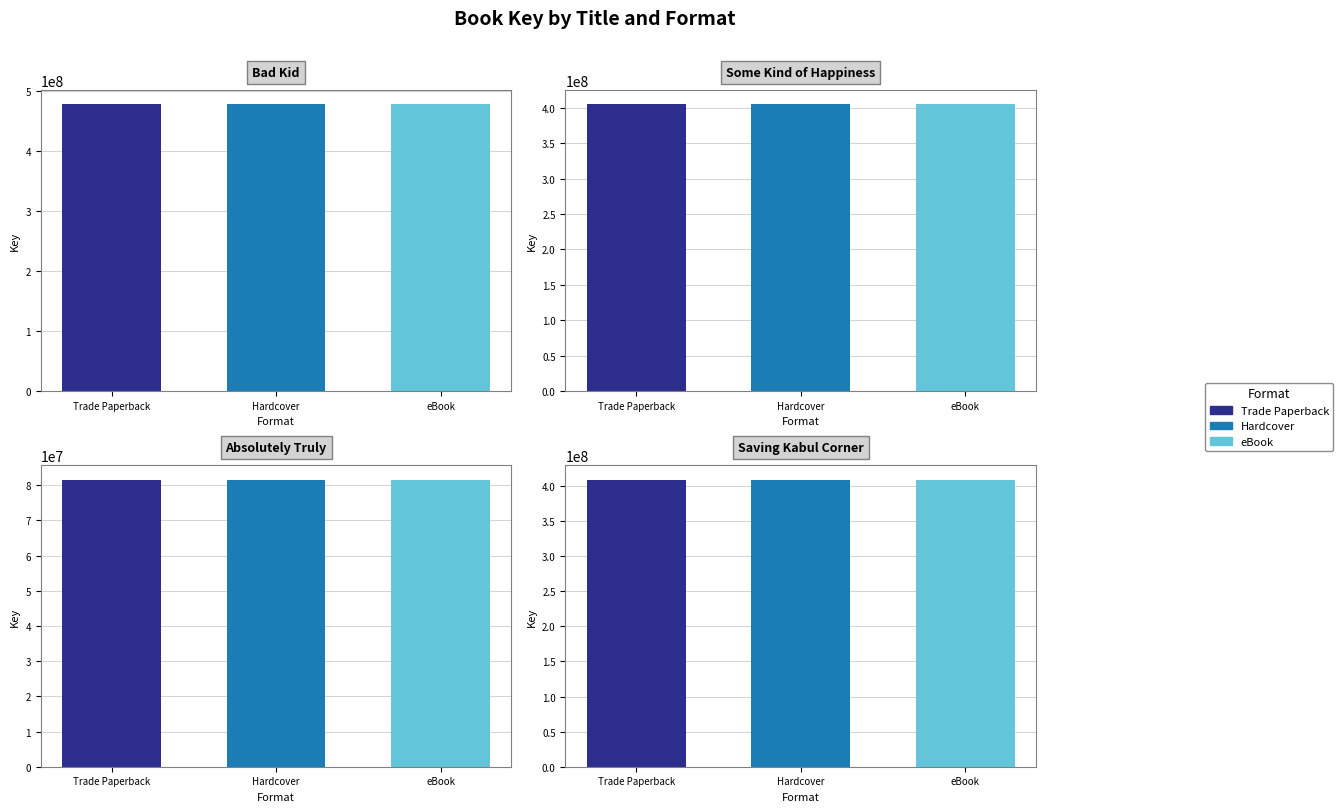

Is it true that Hardcover equals 228942080 at Some Kind of Happiness?

False